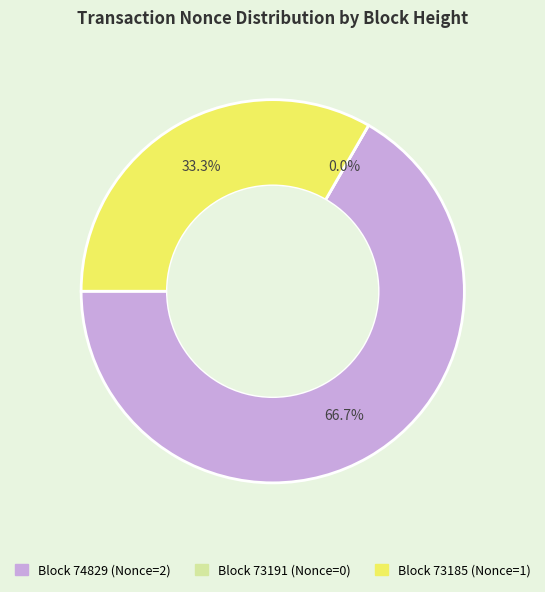

The 74829 slice represents 67% of the pie. True or false?

True